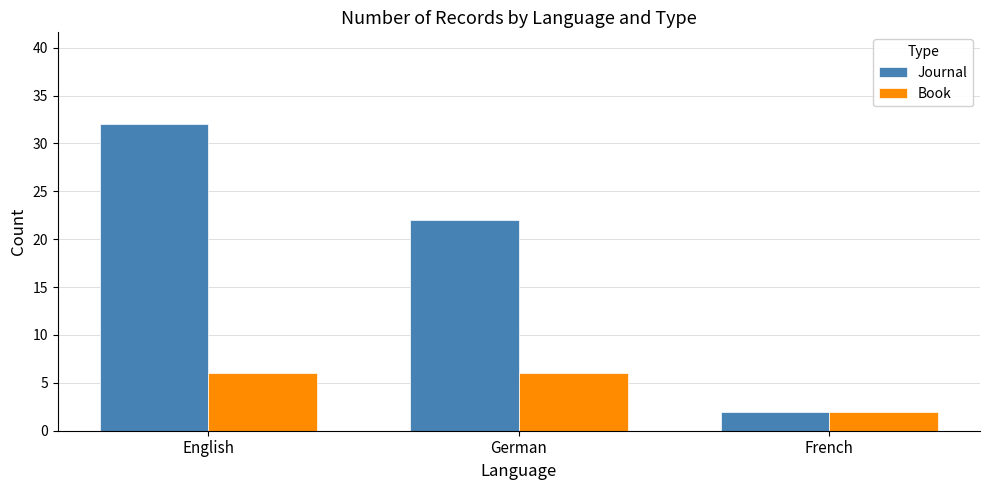

What is the average value of the Journal series?

19